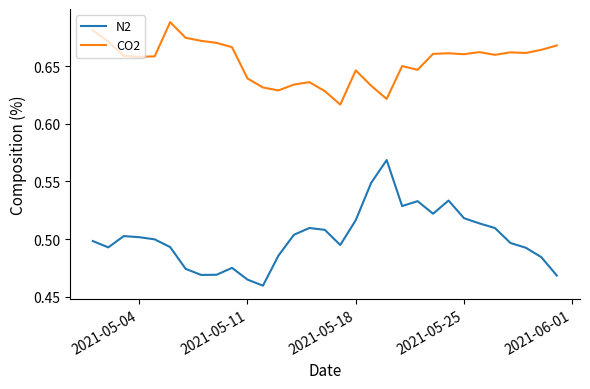

True or false: N2 and CO2 cross at least once.

False